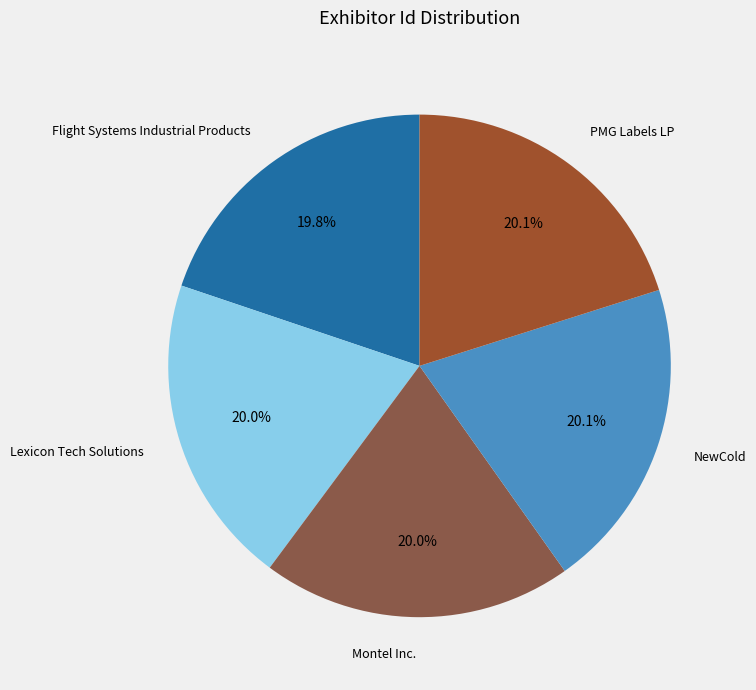

True or false: Flight Systems Industrial Products accounts for 6% of the total.

False